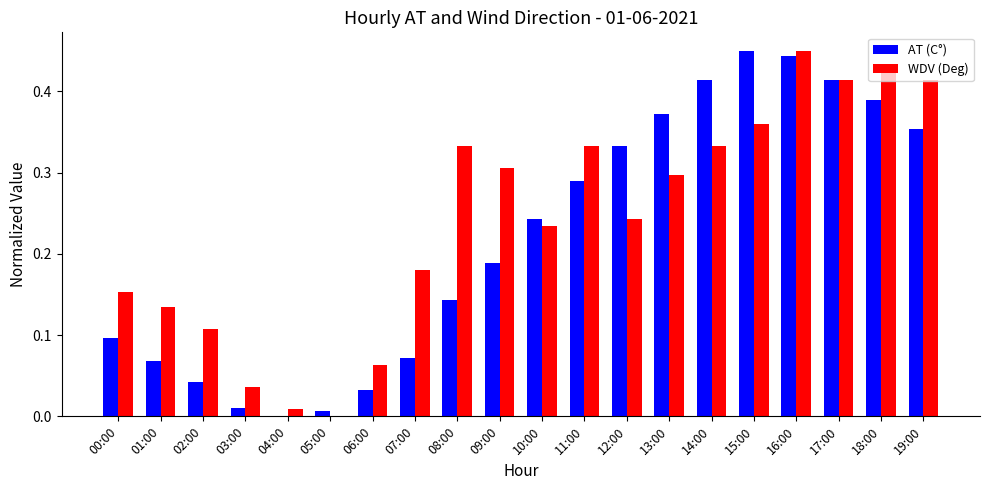

Which series changed the most between 13:00 and 19:00?

WDV (Deg)